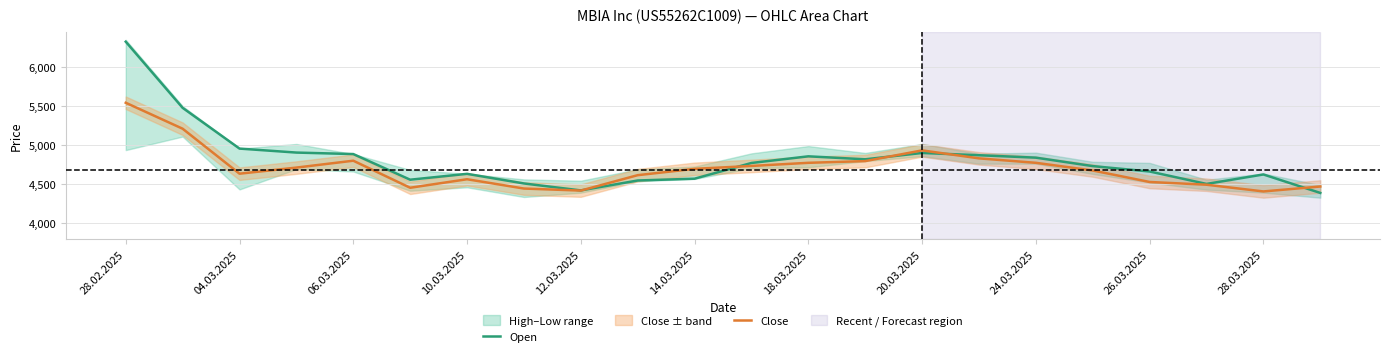

List the series in order of their overall mean, lowest first.

Close, Open